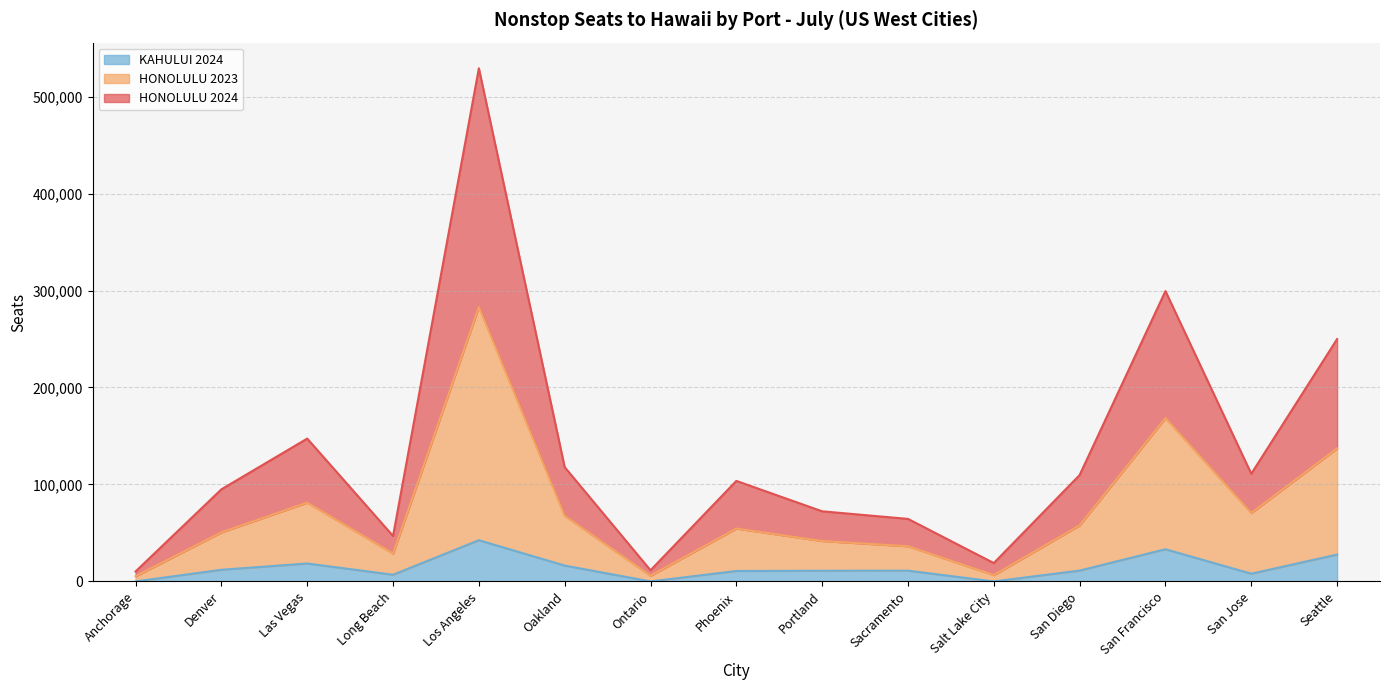

How many values in the HONOLULU 2024 series exceed 103668?

7